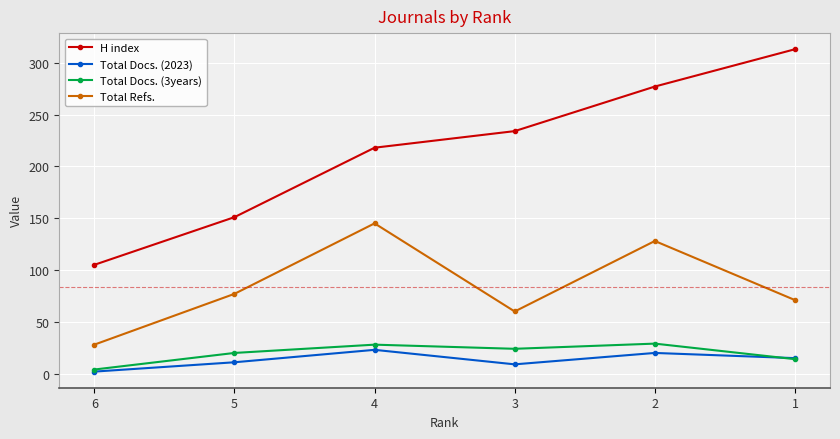

True or false: Total Docs. (2023) has more than 2 points higher than both neighbors.

False